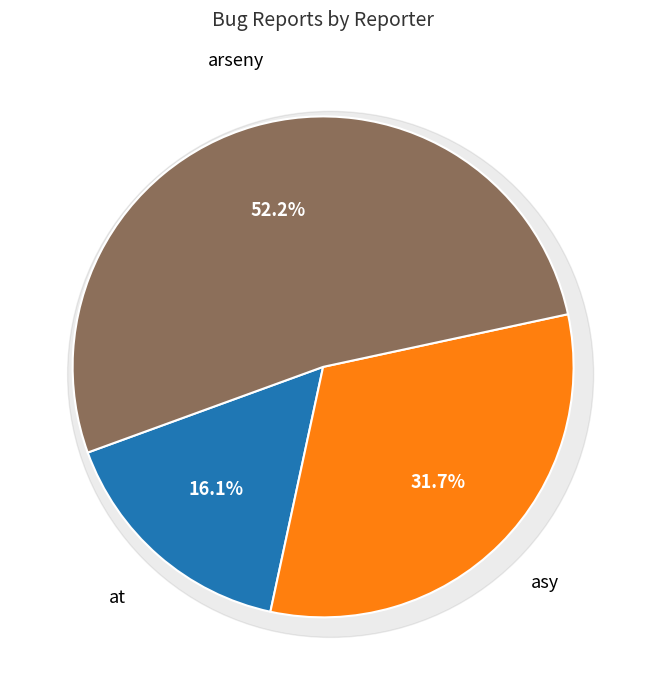

Is the sum of arseny and asy greater than half?

Yes